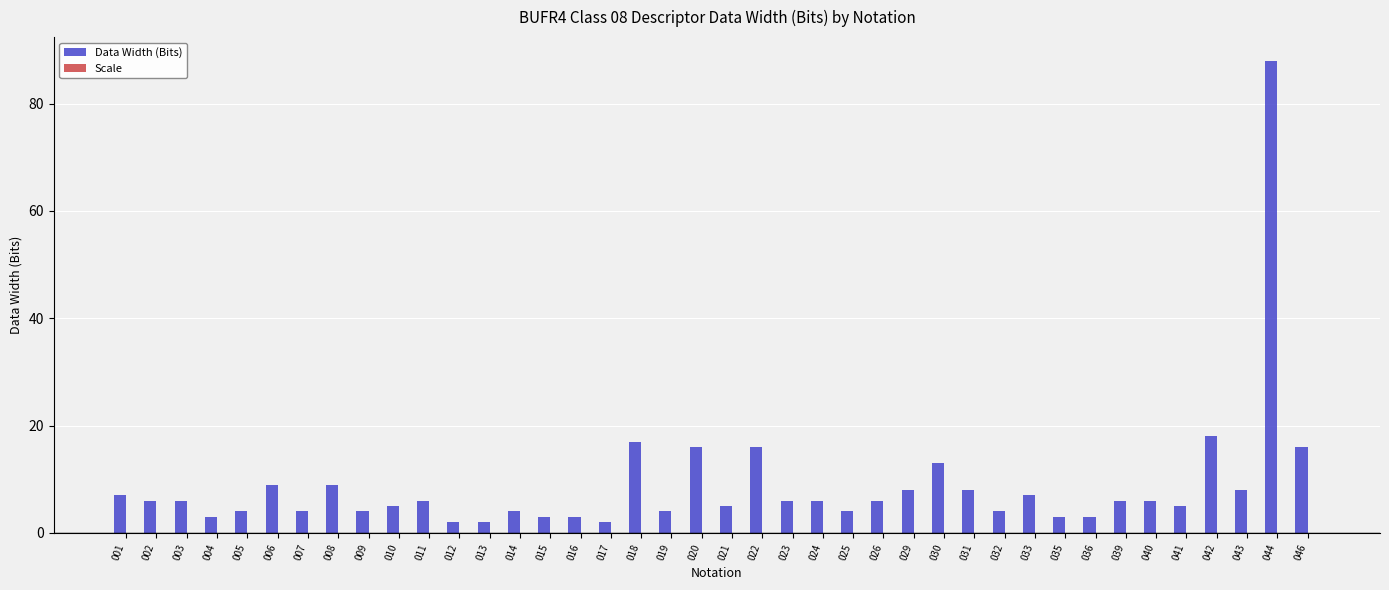

True or false: the data shows 6 at 003.

True